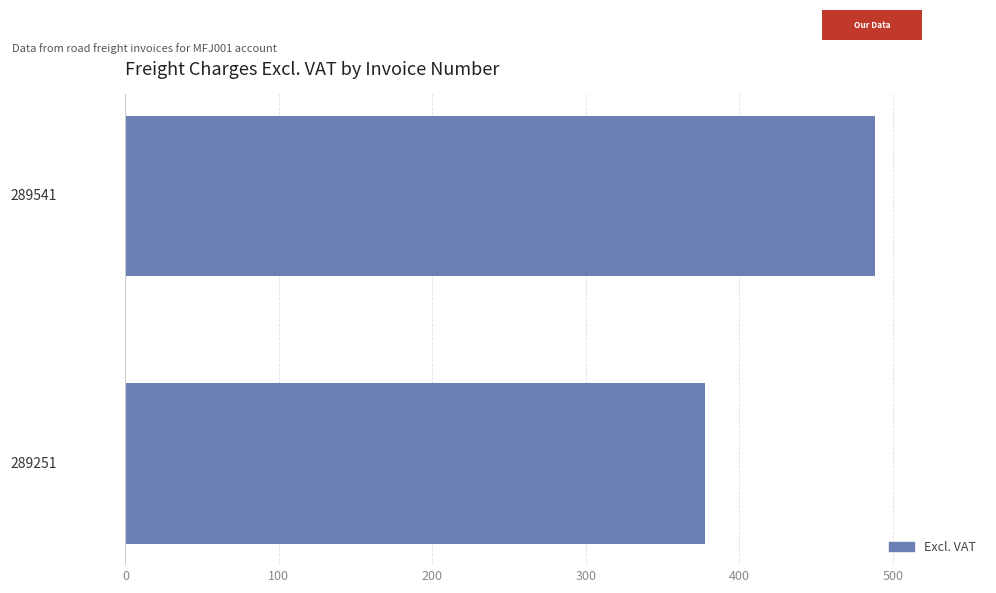

What is the smallest value displayed?

377.9